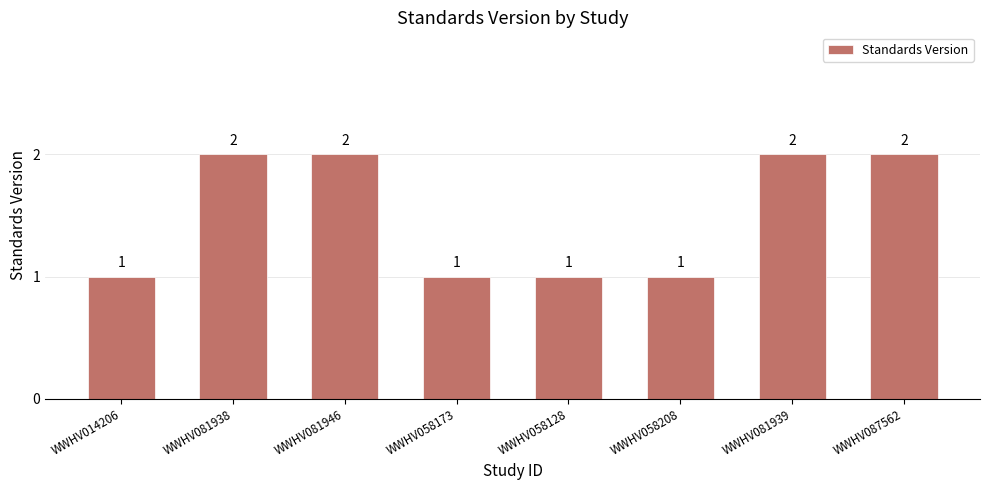

Reading right to left, extract all data points from this chart.

2	2	1	1	1	2	2	1